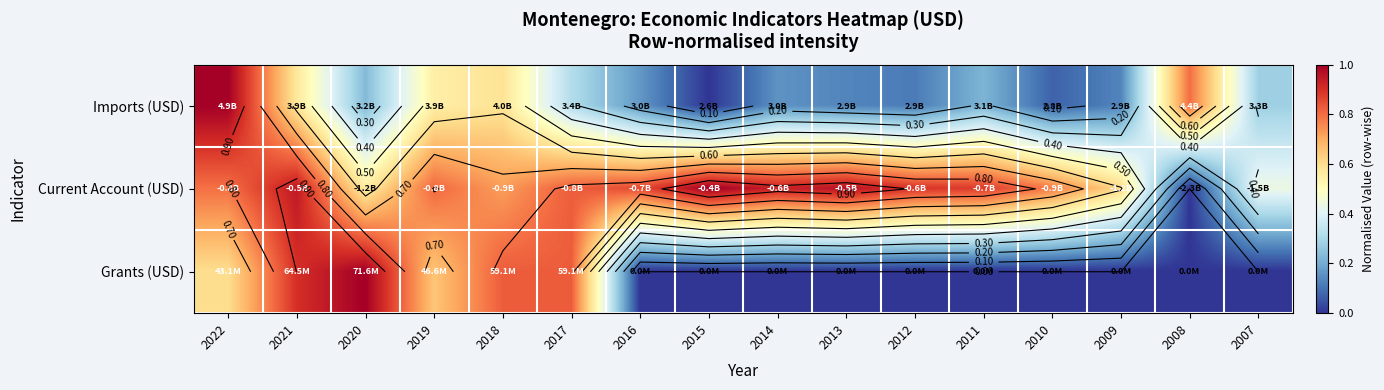

At which category is the sum across all series the highest?

2021